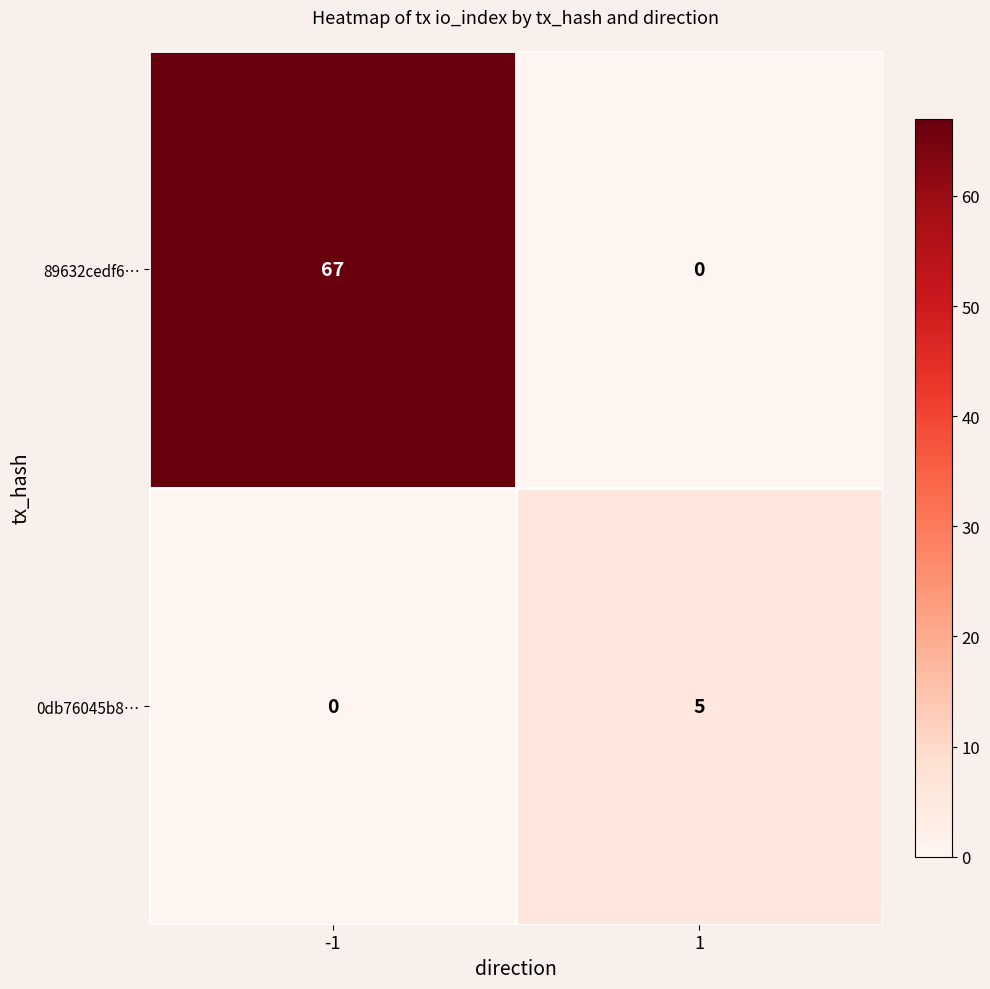

Count the number of categories in the chart.

2